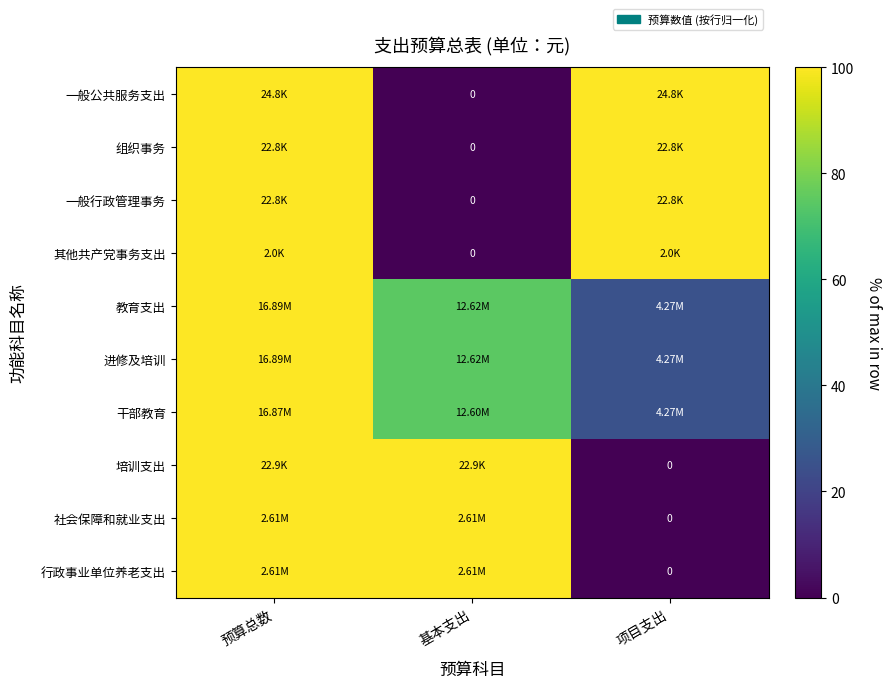

True or false: 社会保障和就业支出 has a value of 100.0 at 基本支出.

True